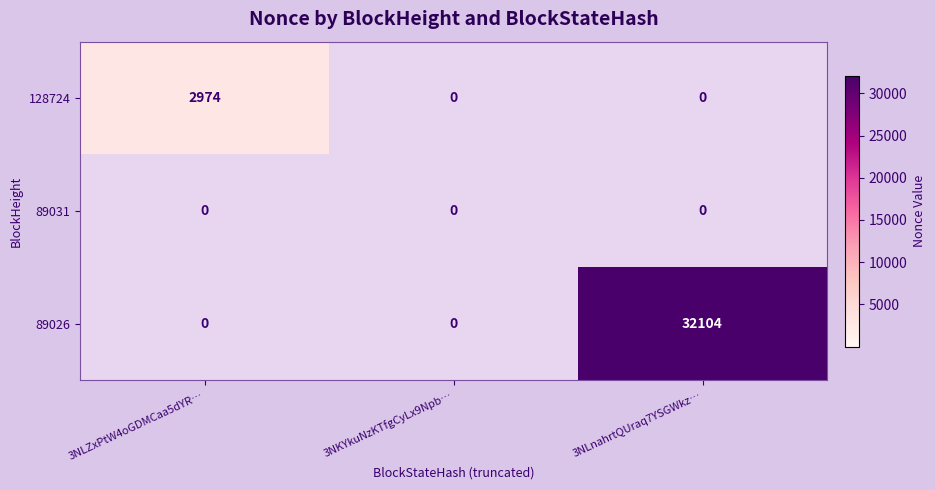

Reading left to right, list all the values displayed in this chart.

128724: 2974	0	0
89031: 0	0	0
89026: 0	0	32104